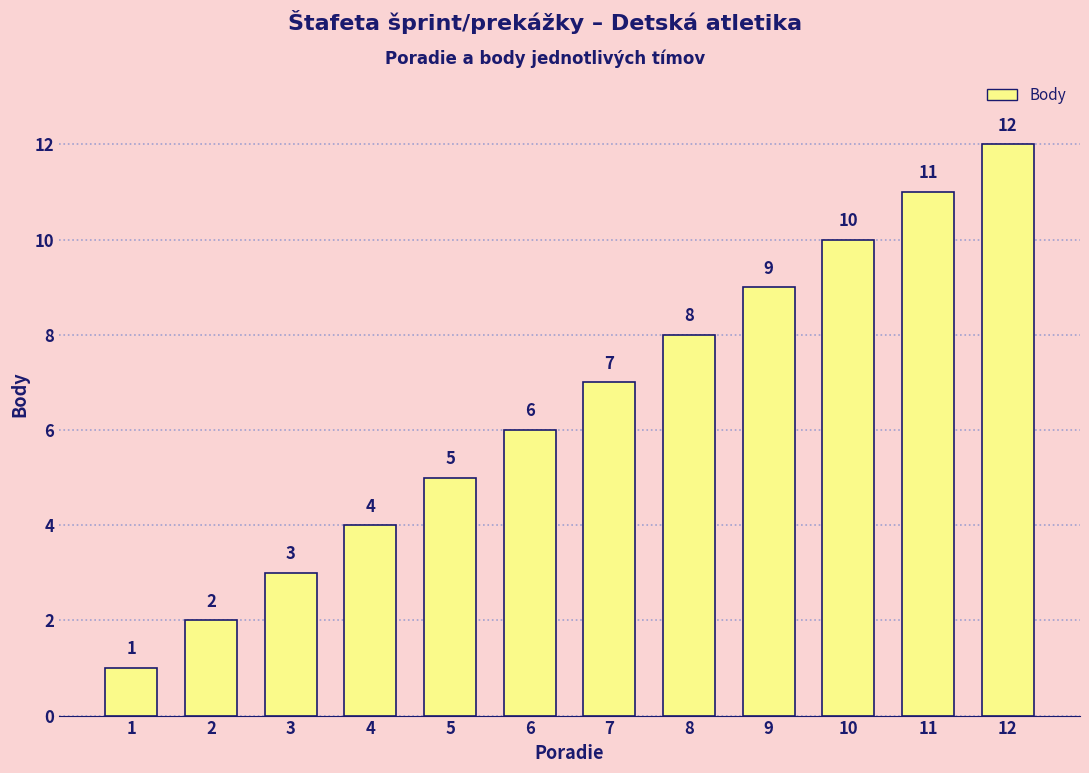

Between 5 and 3, which is larger?

5